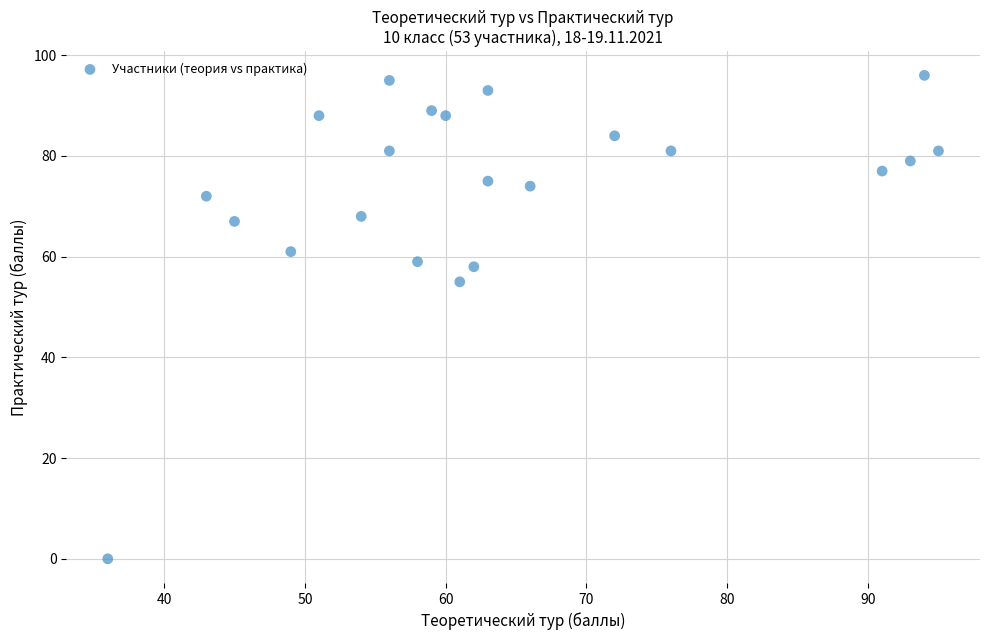

What is the range of X values (max minus min)?

59